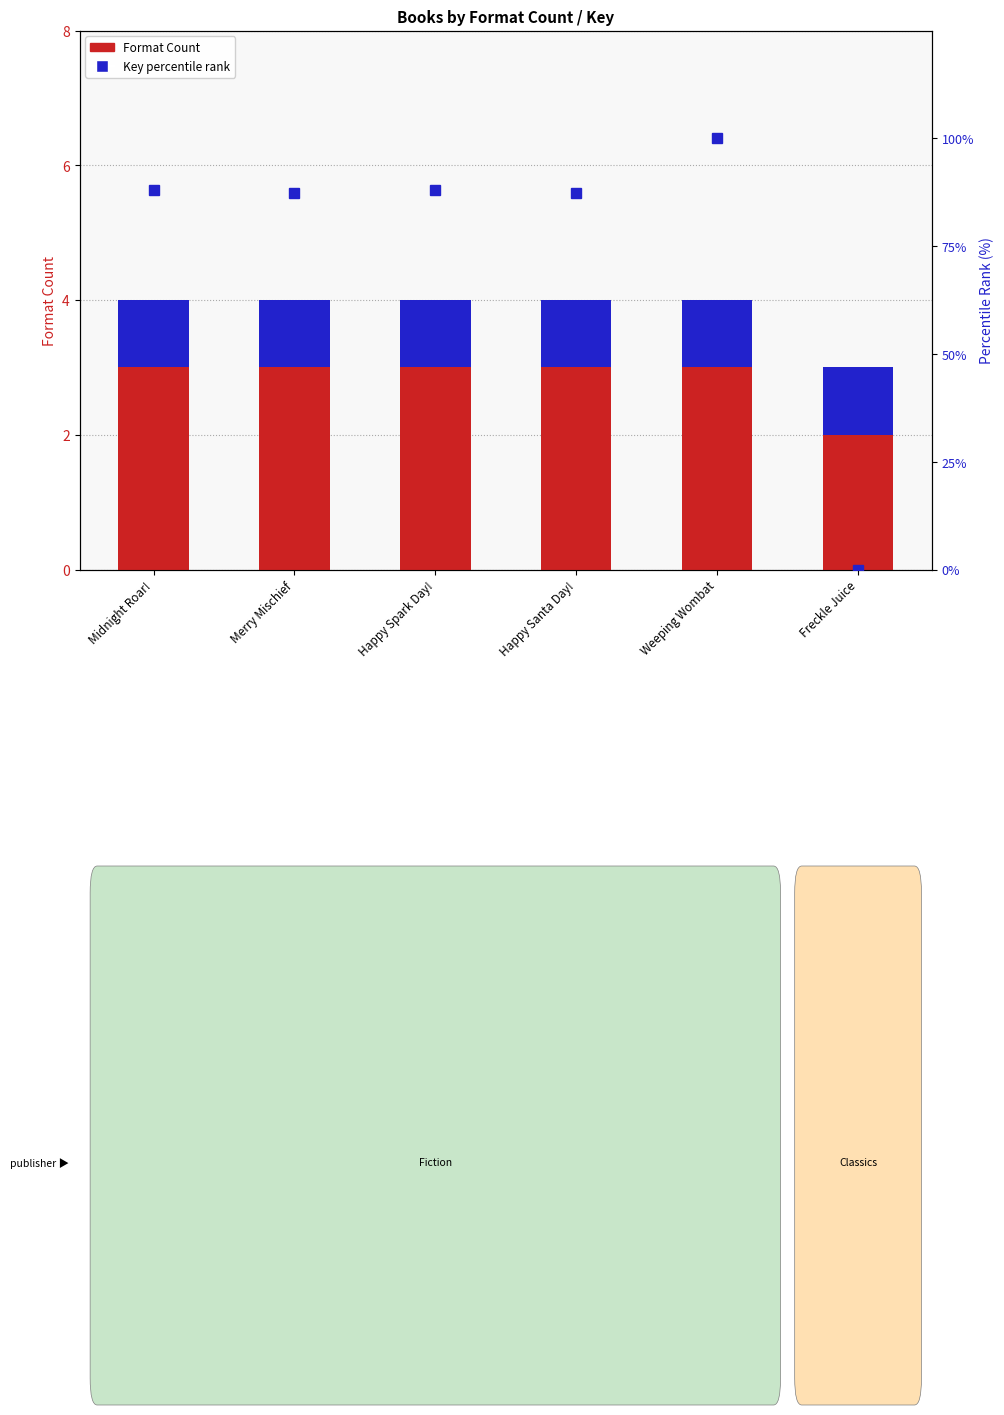

Is the value of Format Count at Weeping Wombat greater than the value of Editions (unique key) at Midnight Roar!?

Yes